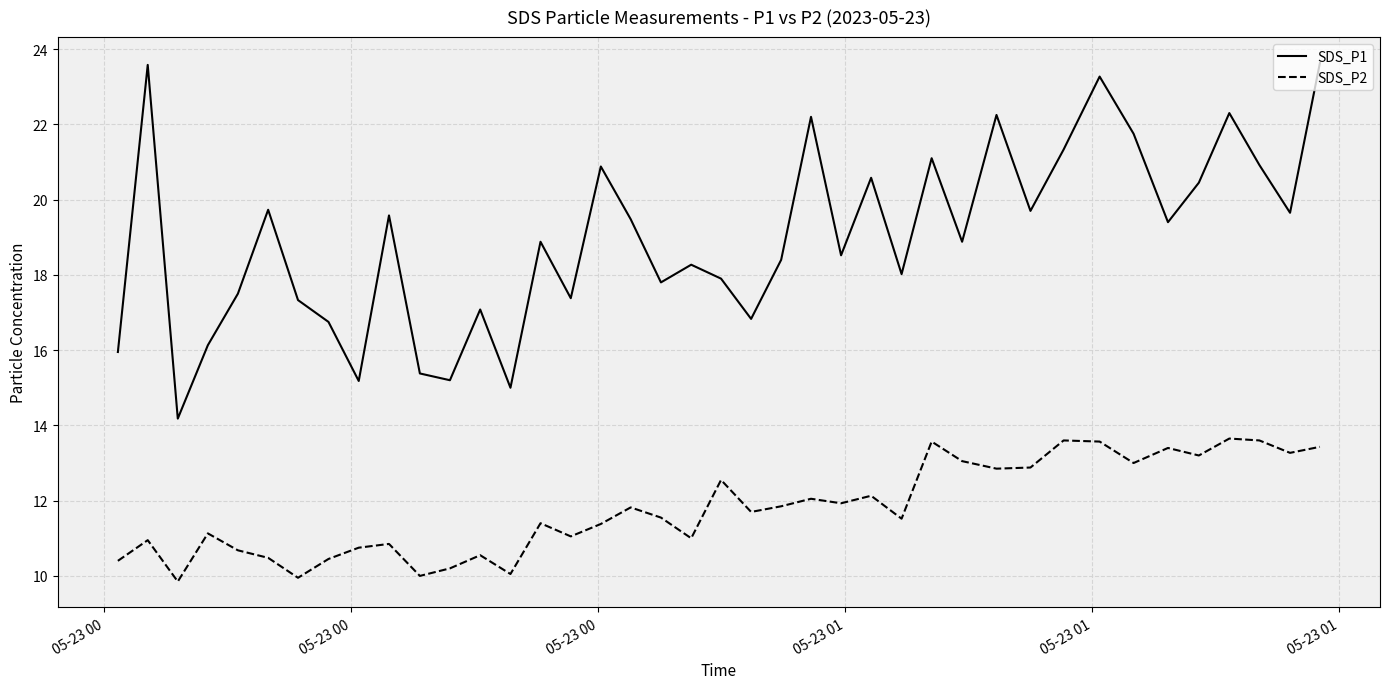

What is the difference between the maximum and minimum values in the SDS_P2 series?

3.8